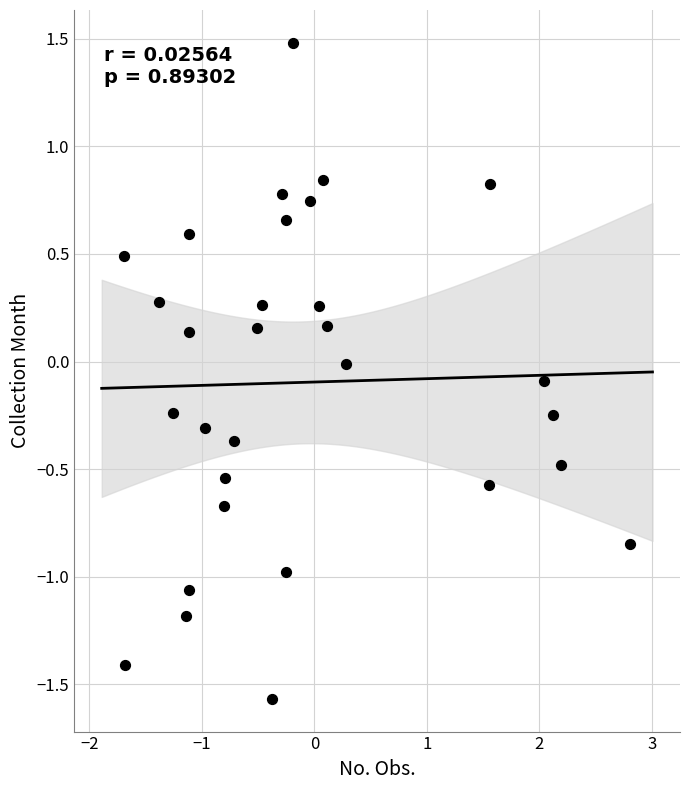

What is the range of Y values (max minus min)?

3.0